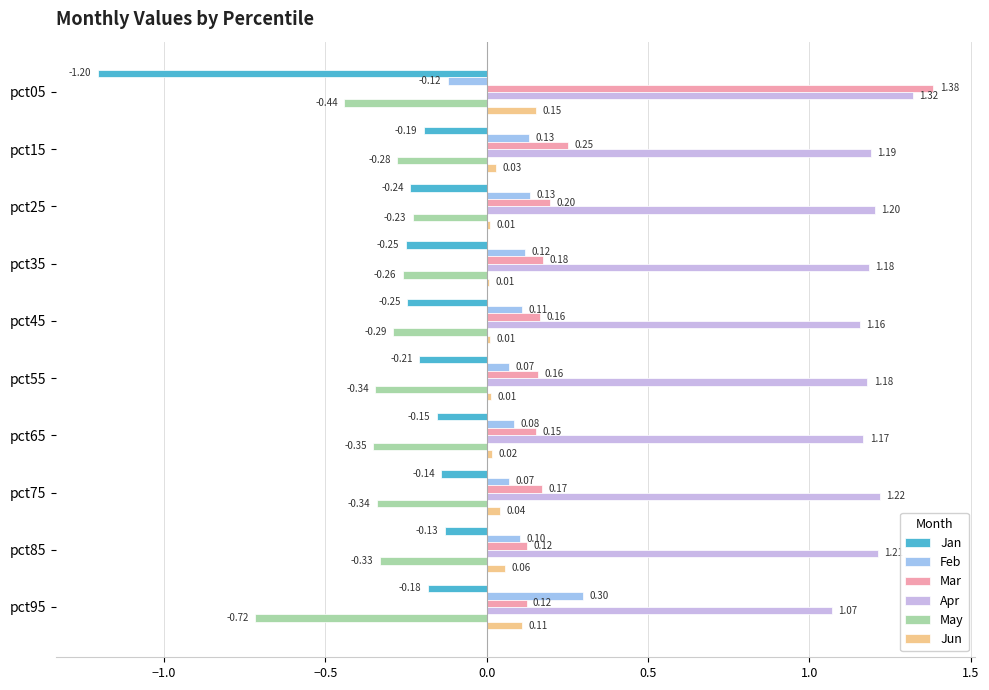

Is the value of Mar at pct55 greater than the value of Apr at pct25?

No